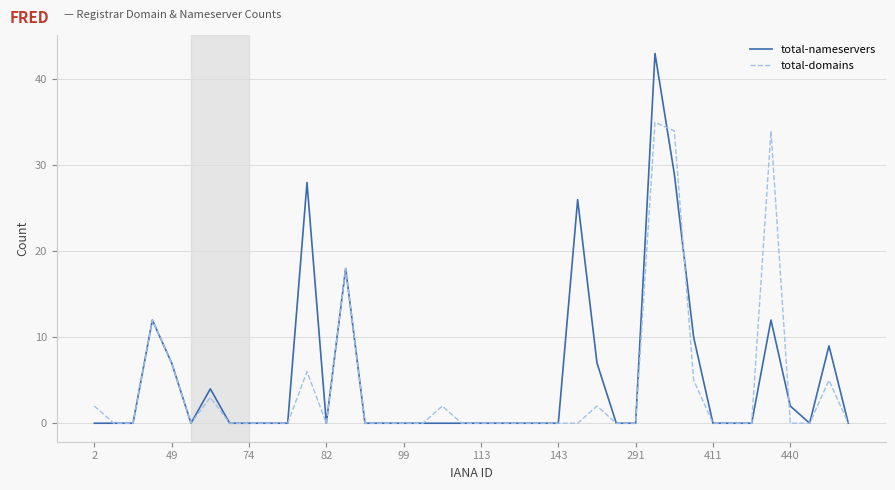

How many lines are shown in the chart?

2